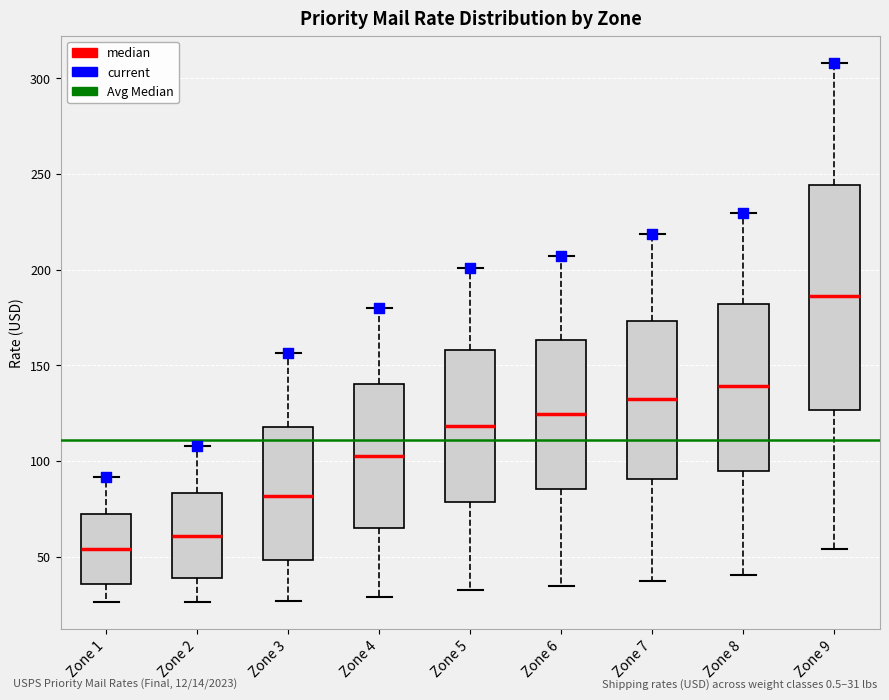

Reading left to right, transcribe this box plot: for each box, give where its median line is, the range the box spans, and where its two whiskers end, as read against the y-axis. The values are not printed on the chart, so give them approximately, as read against the axis.

Zone 1: median 55, box 35 to 70, whiskers 25 to 90
Zone 2: median 60, box 40 to 85, whiskers 25 to 110
Zone 3: median 80, box 50 to 120, whiskers 25 to 155
Zone 4: median 105, box 65 to 140, whiskers 30 to 180
Zone 5: median 120, box 80 to 160, whiskers 30 to 200
Zone 6: median 125, box 85 to 165, whiskers 35 to 205
Zone 7: median 130, box 90 to 175, whiskers 35 to 220
Zone 8: median 140, box 95 to 180, whiskers 40 to 230
Zone 9: median 185, box 125 to 245, whiskers 55 to 310